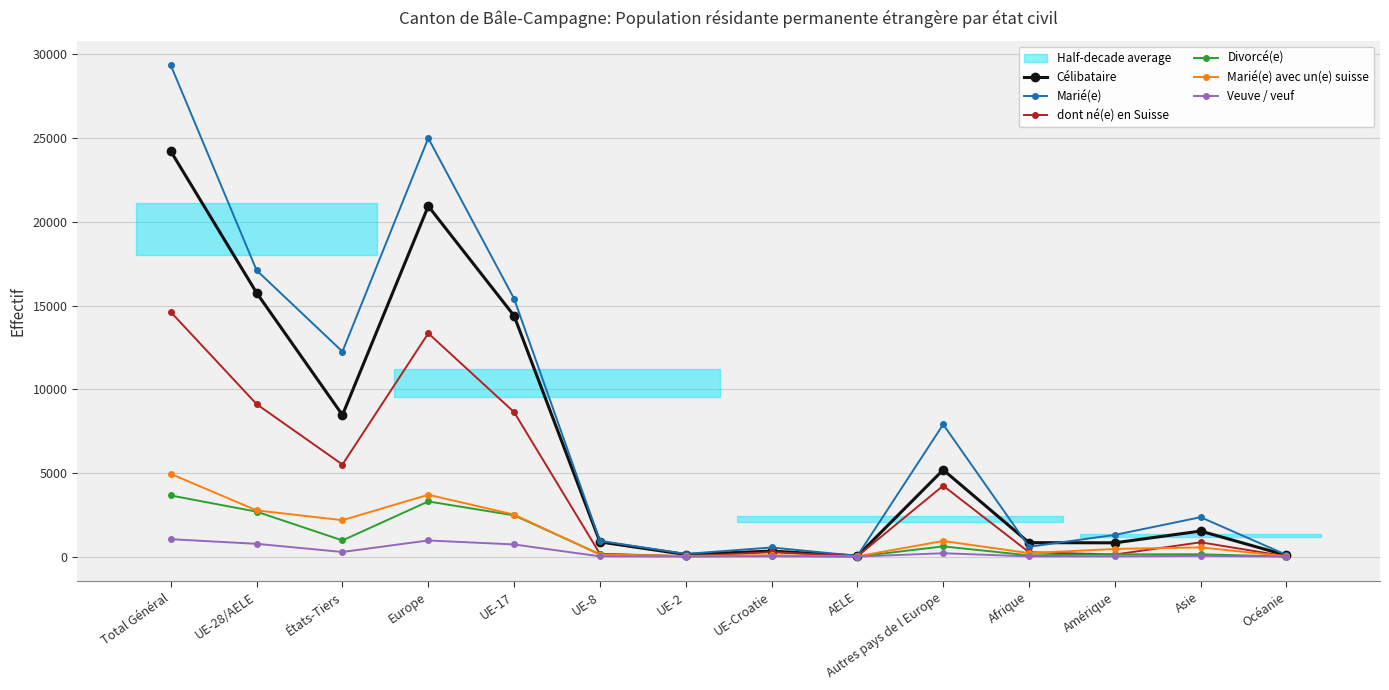

At which category does dont né(e) en Suisse reach its first local valley?

États-Tiers